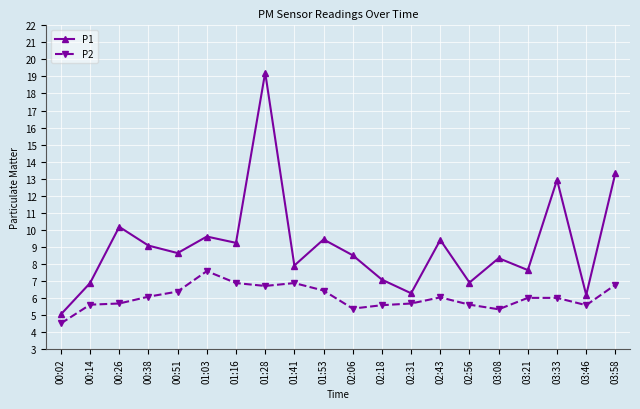

Read the P2 value at 00:26.

5.7